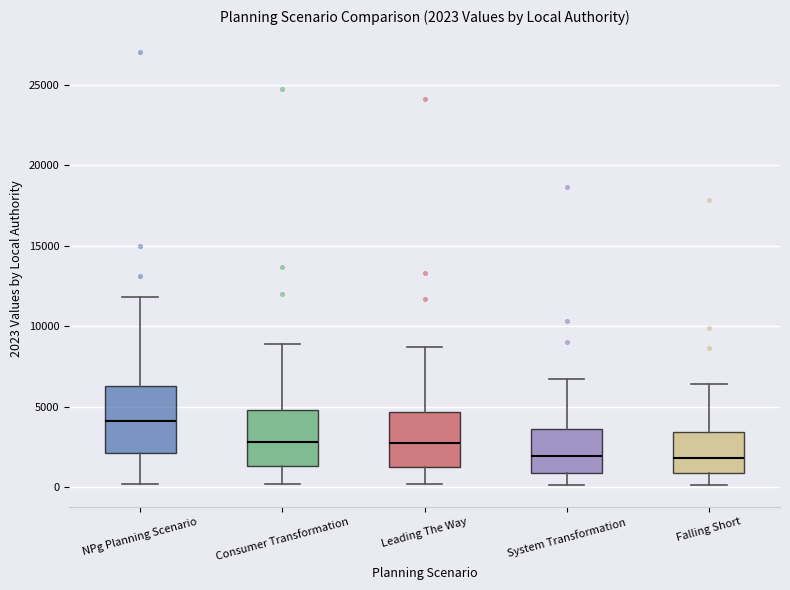

Comparing the boxes themselves (not the whiskers), which one is the tallest?

NPg Planning Scenario